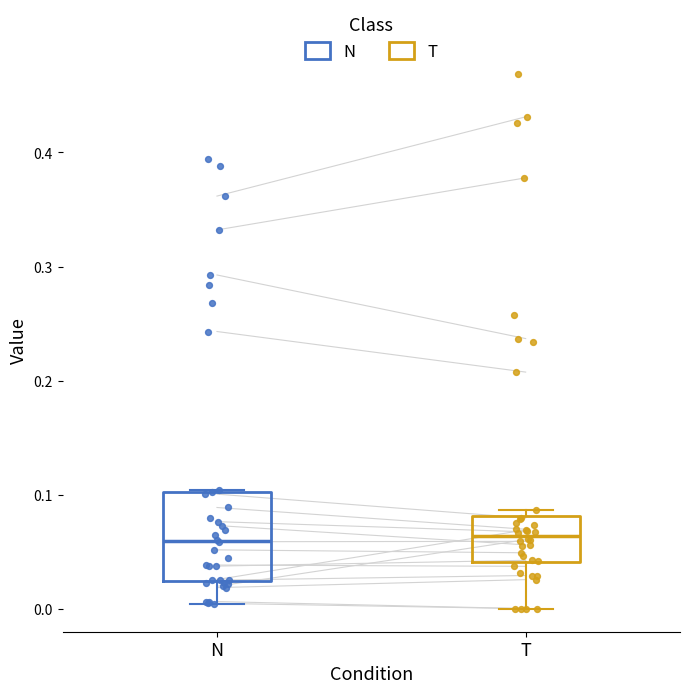

Reading left to right, transcribe this box plot: for each box, give where its median line is, the range the box spans, and where its two whiskers end, as read against the y-axis. The values are not printed on the chart, so give them approximately, as read against the axis.

N: median 0.06, box 0.02 to 0.10, whiskers 0.00 to 0.10
T: median 0.06, box 0.04 to 0.08, whiskers 0.00 to 0.09